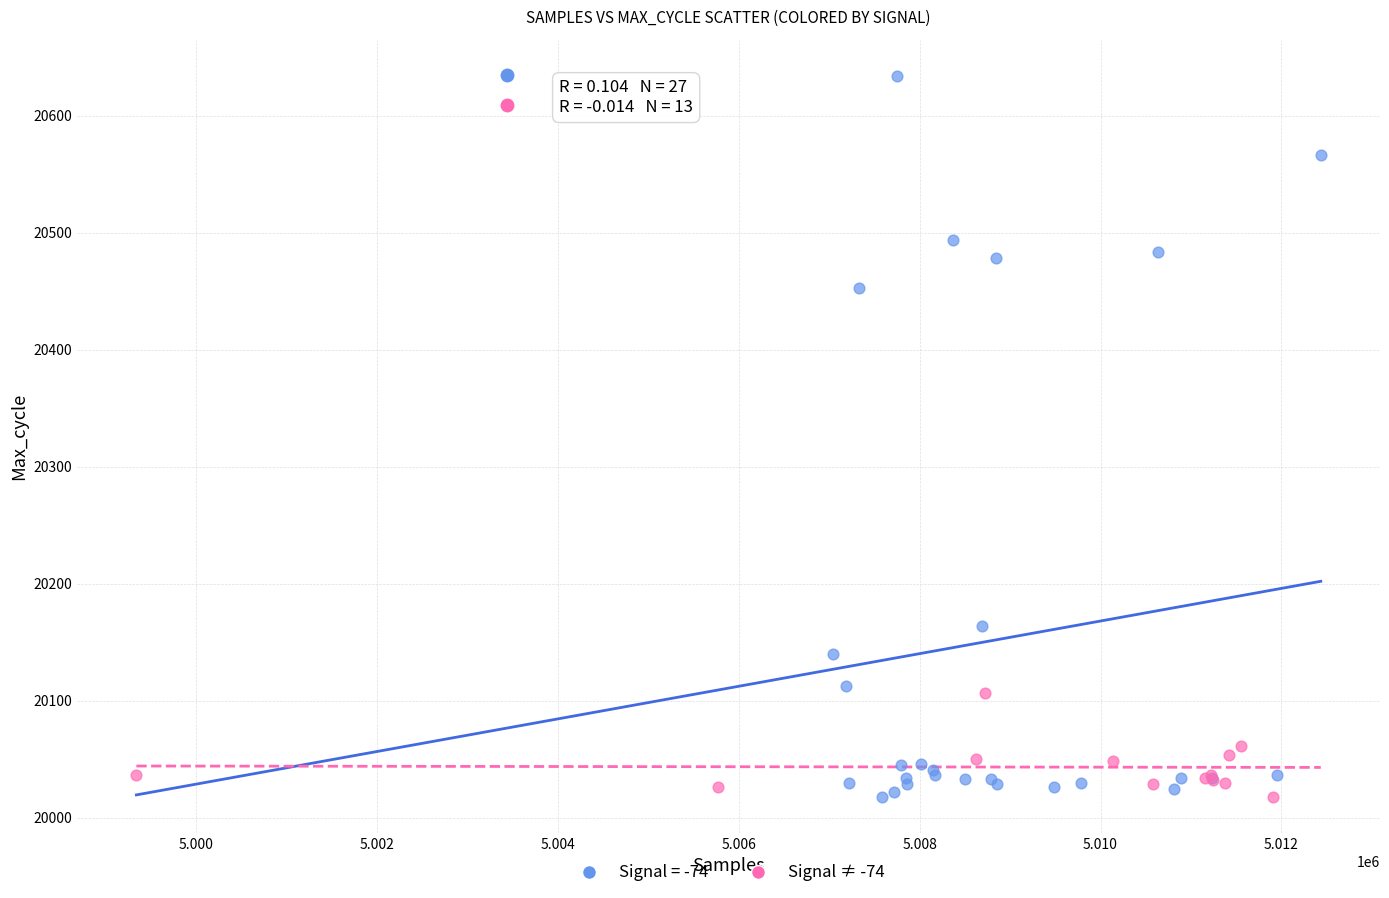

Which series has the largest Y range (max minus min)?

Signal = -74